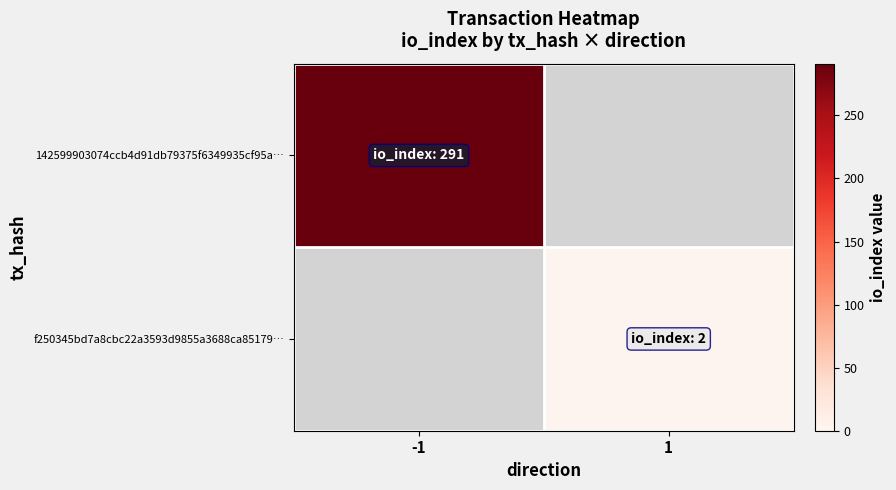

At which category does the chart reach its minimum across all series?

1